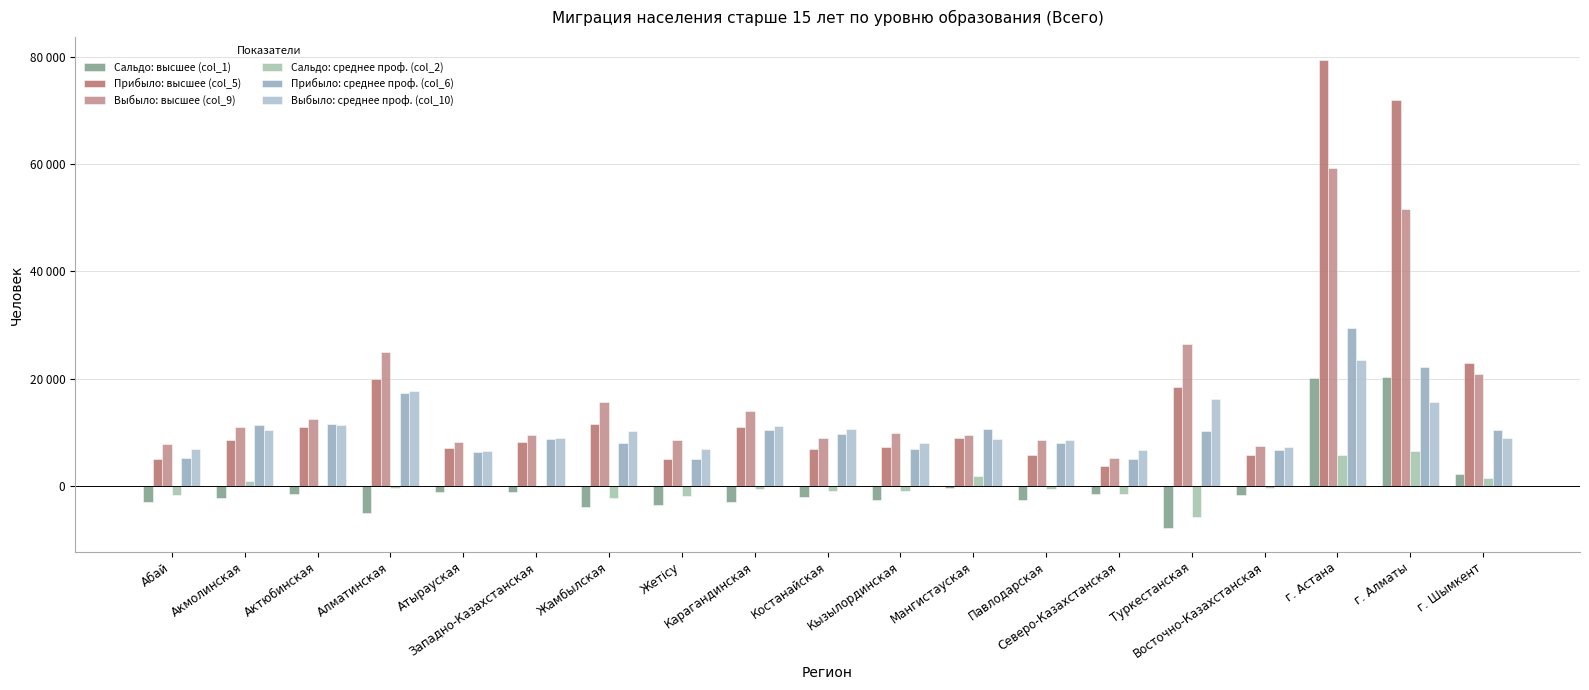

Which label corresponds to the smallest value in the chart?

Туркестанская